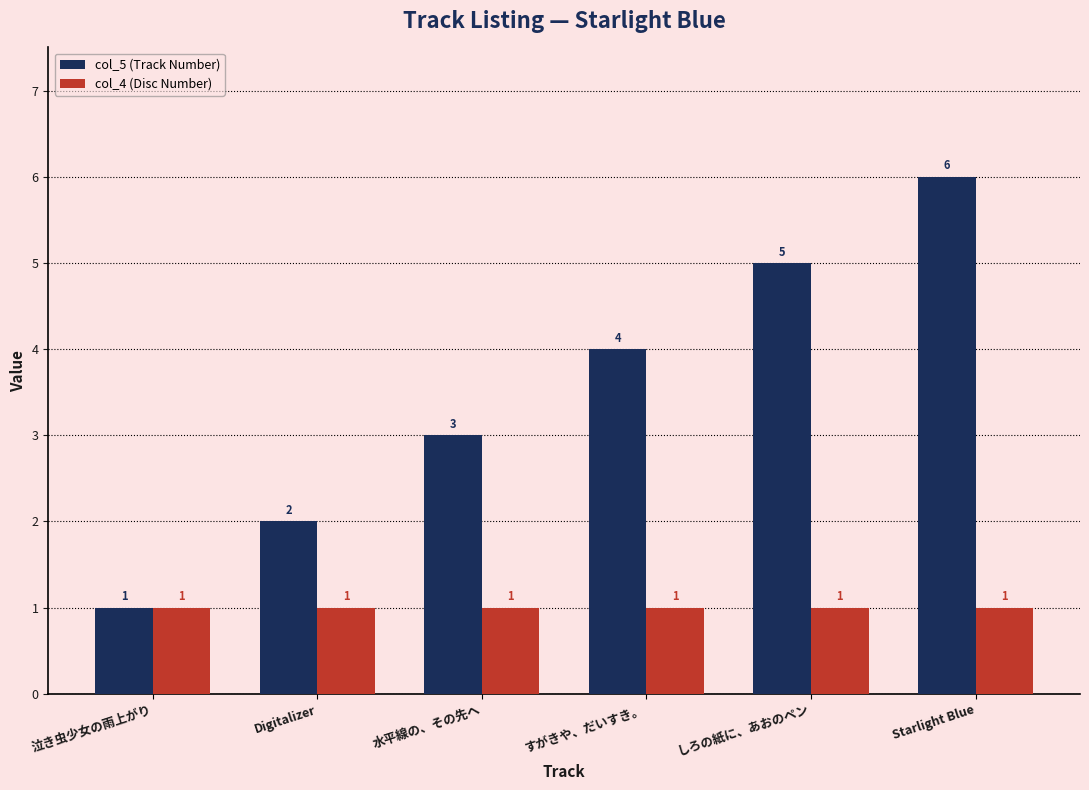

Count the col_5 (Track Number) values in the range 2 to 5.

4